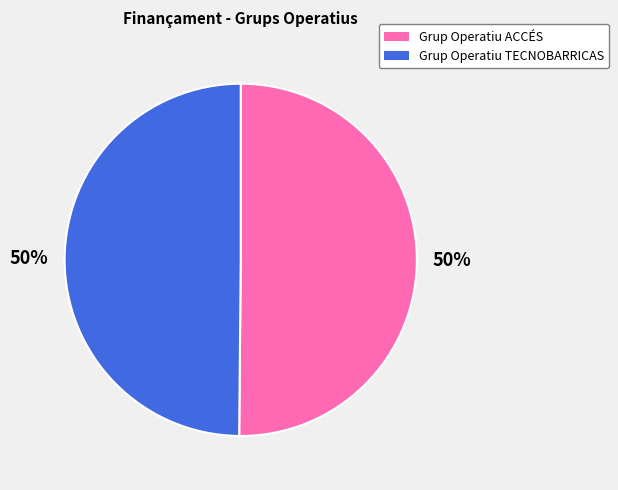

To the nearest percent, what is the average slice percentage?

50%